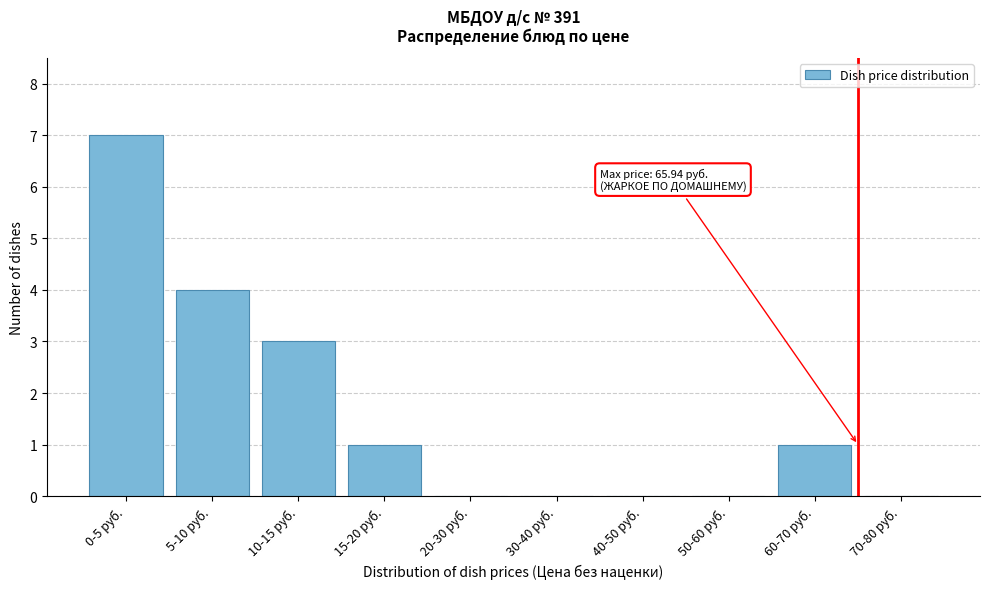

Reading right to left, transcribe all the data shown in this chart.

70-80 руб.=0	60-70 руб.=1	50-60 руб.=0	40-50 руб.=0	30-40 руб.=0	20-30 руб.=0	15-20 руб.=1	10-15 руб.=3	5-10 руб.=4	0-5 руб.=7